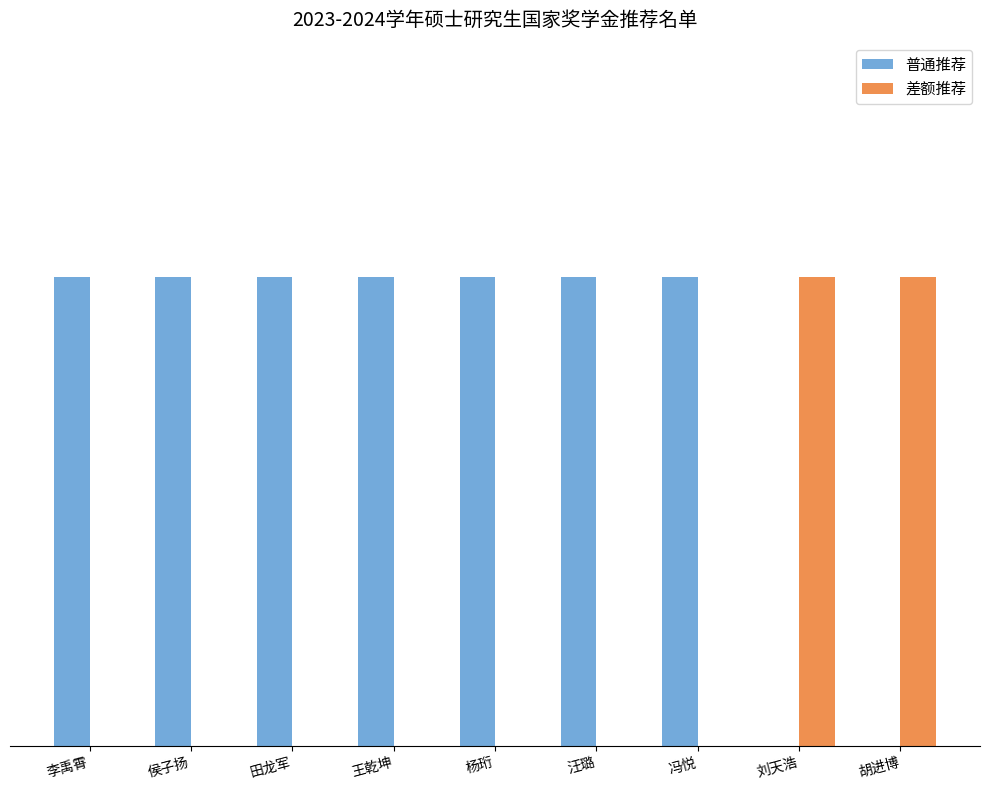

What are all the series names shown in the legend?

普通推荐, 差额推荐